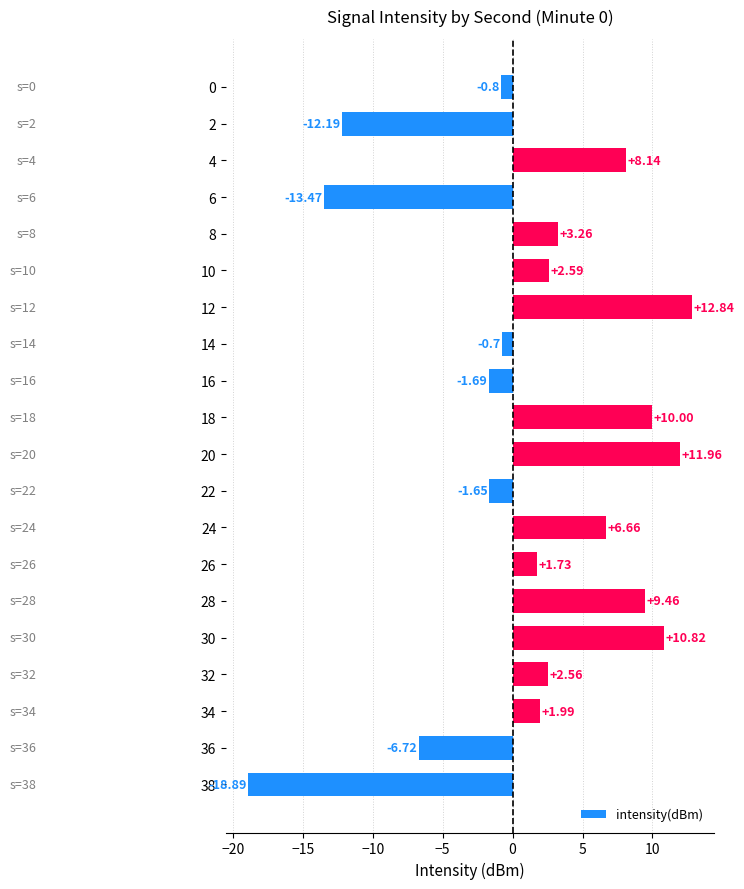

What is the maximum value shown in the chart?

12.8